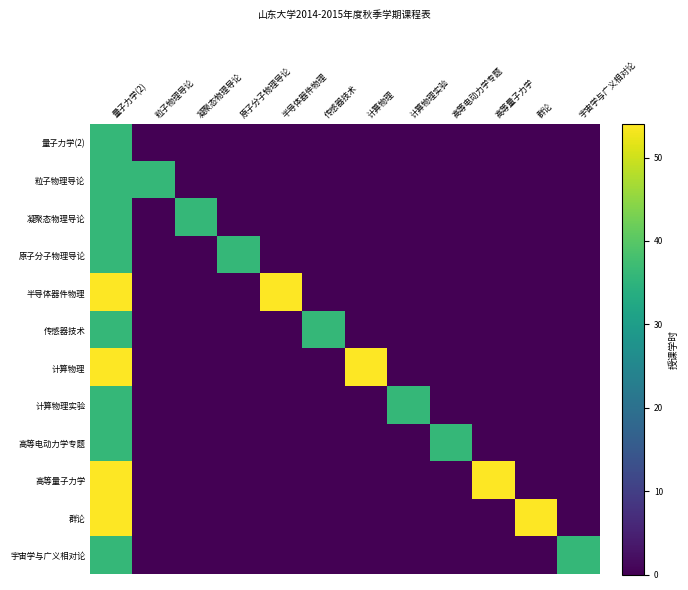

Reading left to right, transcribe all the data shown in this chart.

量子力学(2): 量子力学(2)=36	粒子物理导论=0	凝聚态物理导论=0	原子分子物理导论=0	半导体器件物理=0	传感器技术=0	计算物理=0	计算物理实验=0	高等电动力学专题=0	高等量子力学=0	群论=0	宇宙学与广义相对论=0
粒子物理导论: 量子力学(2)=36	粒子物理导论=36	凝聚态物理导论=0	原子分子物理导论=0	半导体器件物理=0	传感器技术=0	计算物理=0	计算物理实验=0	高等电动力学专题=0	高等量子力学=0	群论=0	宇宙学与广义相对论=0
凝聚态物理导论: 量子力学(2)=36	粒子物理导论=0	凝聚态物理导论=36	原子分子物理导论=0	半导体器件物理=0	传感器技术=0	计算物理=0	计算物理实验=0	高等电动力学专题=0	高等量子力学=0	群论=0	宇宙学与广义相对论=0
原子分子物理导论: 量子力学(2)=36	粒子物理导论=0	凝聚态物理导论=0	原子分子物理导论=36	半导体器件物理=0	传感器技术=0	计算物理=0	计算物理实验=0	高等电动力学专题=0	高等量子力学=0	群论=0	宇宙学与广义相对论=0
半导体器件物理: 量子力学(2)=54	粒子物理导论=0	凝聚态物理导论=0	原子分子物理导论=0	半导体器件物理=54	传感器技术=0	计算物理=0	计算物理实验=0	高等电动力学专题=0	高等量子力学=0	群论=0	宇宙学与广义相对论=0
传感器技术: 量子力学(2)=36	粒子物理导论=0	凝聚态物理导论=0	原子分子物理导论=0	半导体器件物理=0	传感器技术=36	计算物理=0	计算物理实验=0	高等电动力学专题=0	高等量子力学=0	群论=0	宇宙学与广义相对论=0
计算物理: 量子力学(2)=54	粒子物理导论=0	凝聚态物理导论=0	原子分子物理导论=0	半导体器件物理=0	传感器技术=0	计算物理=54	计算物理实验=0	高等电动力学专题=0	高等量子力学=0	群论=0	宇宙学与广义相对论=0
计算物理实验: 量子力学(2)=36	粒子物理导论=0	凝聚态物理导论=0	原子分子物理导论=0	半导体器件物理=0	传感器技术=0	计算物理=0	计算物理实验=36	高等电动力学专题=0	高等量子力学=0	群论=0	宇宙学与广义相对论=0
高等电动力学专题: 量子力学(2)=36	粒子物理导论=0	凝聚态物理导论=0	原子分子物理导论=0	半导体器件物理=0	传感器技术=0	计算物理=0	计算物理实验=0	高等电动力学专题=36	高等量子力学=0	群论=0	宇宙学与广义相对论=0
高等量子力学: 量子力学(2)=54	粒子物理导论=0	凝聚态物理导论=0	原子分子物理导论=0	半导体器件物理=0	传感器技术=0	计算物理=0	计算物理实验=0	高等电动力学专题=0	高等量子力学=54	群论=0	宇宙学与广义相对论=0
群论: 量子力学(2)=54	粒子物理导论=0	凝聚态物理导论=0	原子分子物理导论=0	半导体器件物理=0	传感器技术=0	计算物理=0	计算物理实验=0	高等电动力学专题=0	高等量子力学=0	群论=54	宇宙学与广义相对论=0
宇宙学与广义相对论: 量子力学(2)=36	粒子物理导论=0	凝聚态物理导论=0	原子分子物理导论=0	半导体器件物理=0	传感器技术=0	计算物理=0	计算物理实验=0	高等电动力学专题=0	高等量子力学=0	群论=0	宇宙学与广义相对论=36